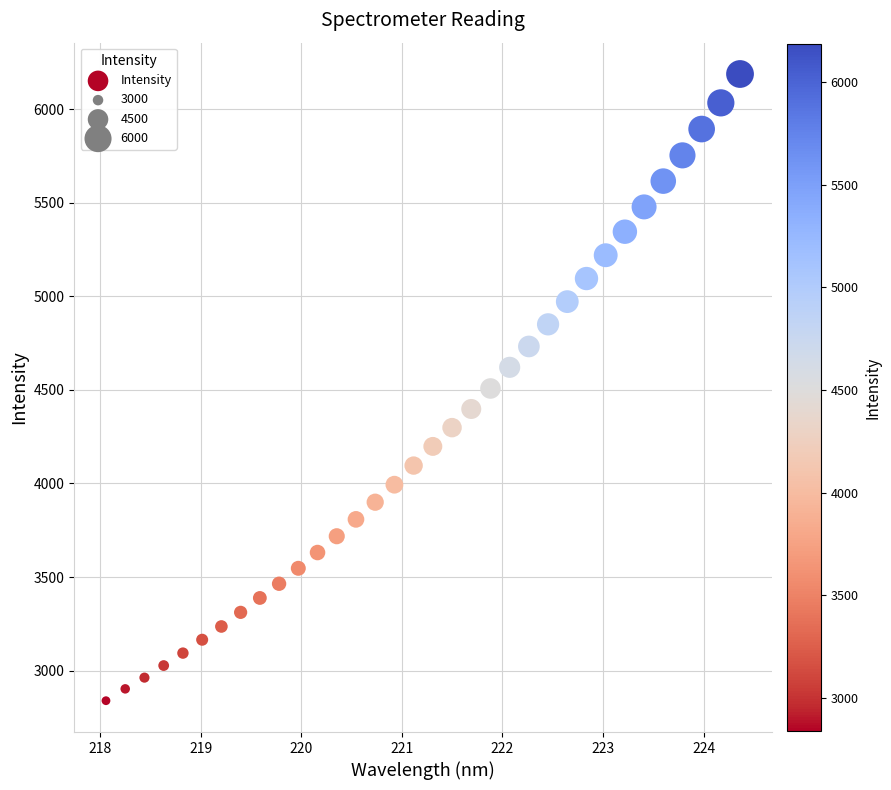

What is the range of Y values (max minus min)?

3347.4